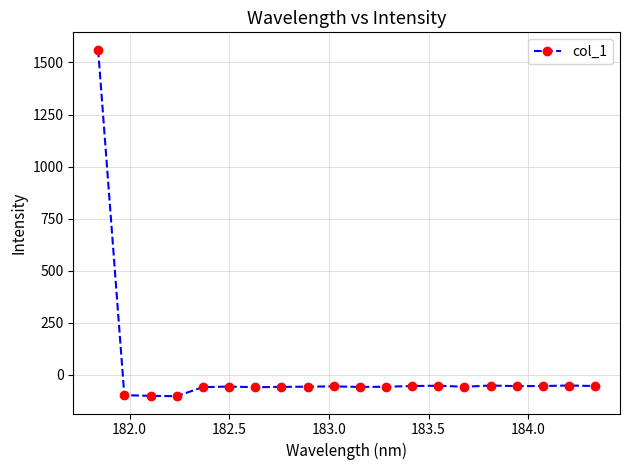

How many data points are less than -56?

11